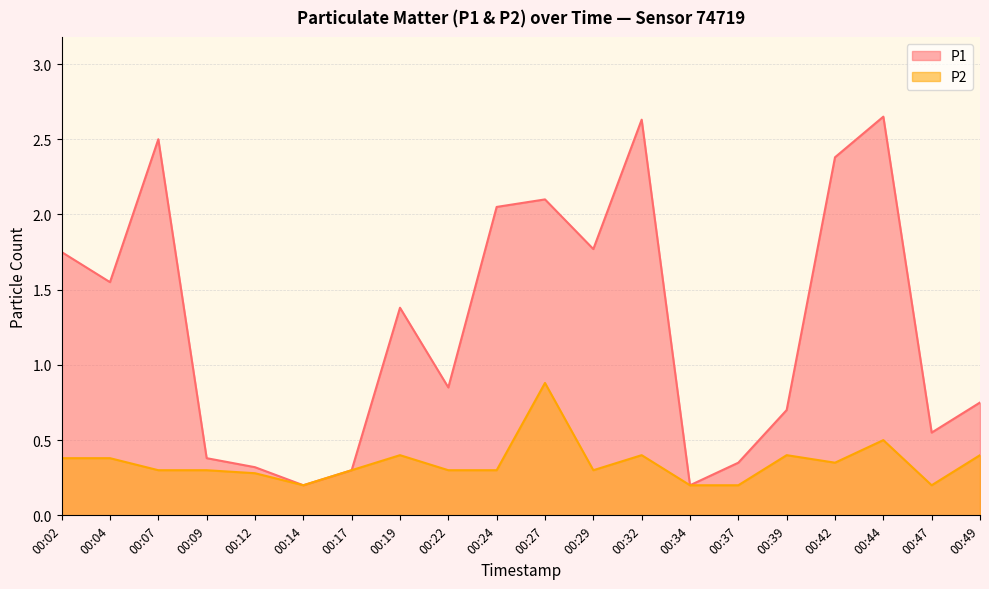

Is it true that P2 equals 0.3 at 00:34?

False